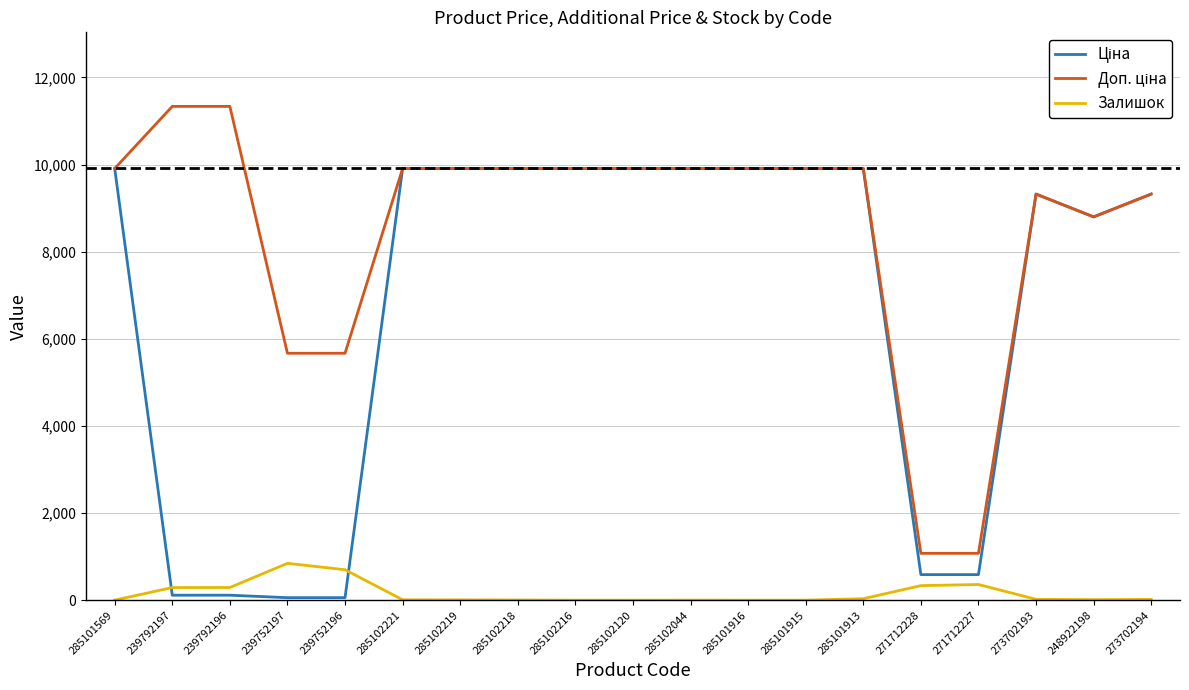

What is the greatest value displayed?

11334.0